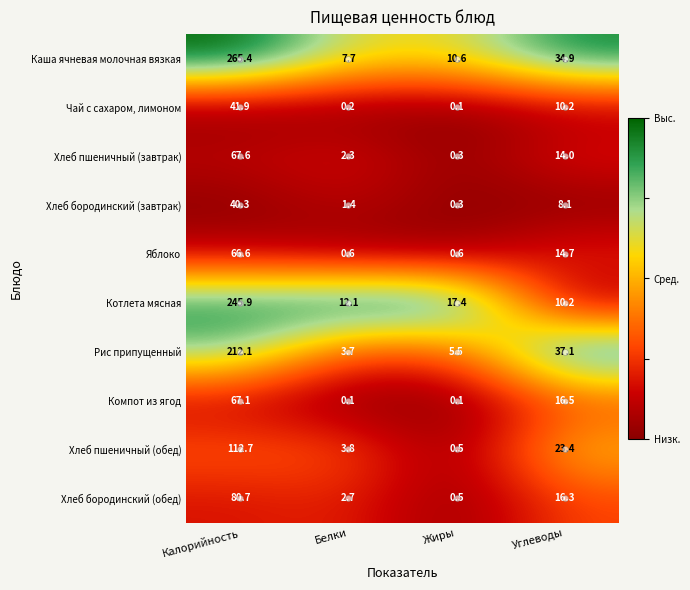

What is the total value across all series at Белки?

34.6